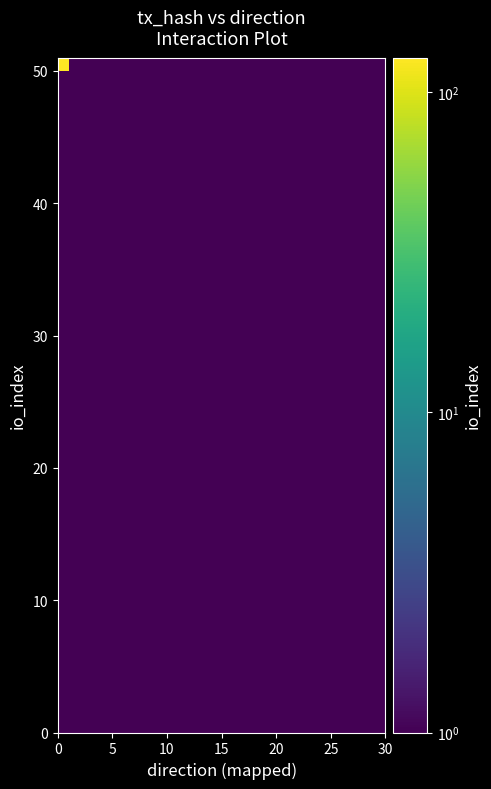

How many data points does each series have?

2